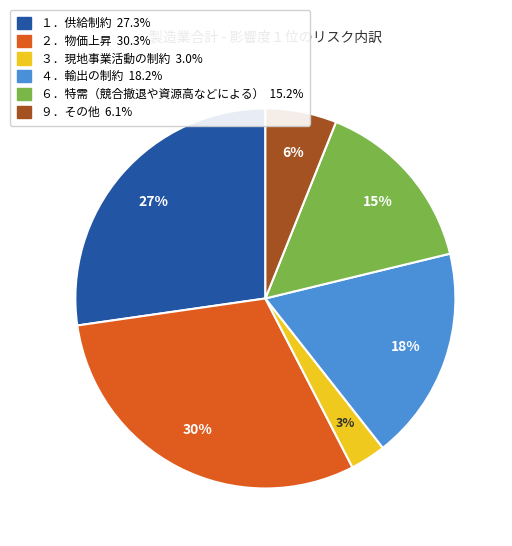

What is the ratio of the value at ３．現地事業活動の制約 to the value at １．供給制約?

0.1